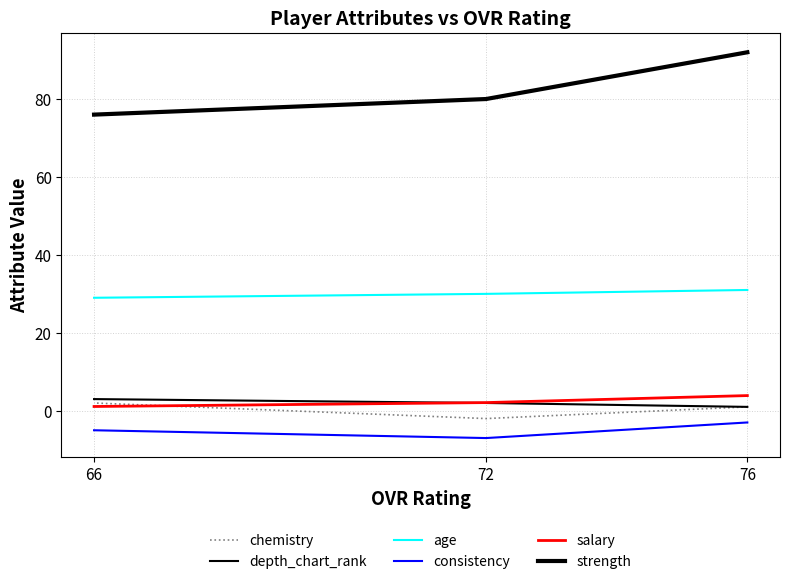

Between 72 and 76, which is larger?

76